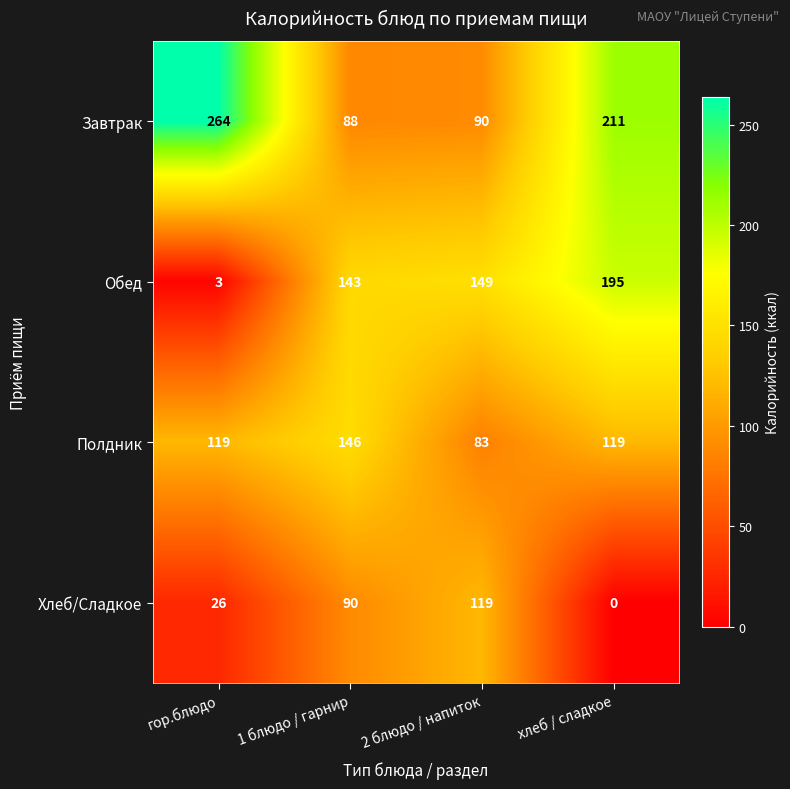

What is the difference between the maximum and minimum values in the Полдник series?

63